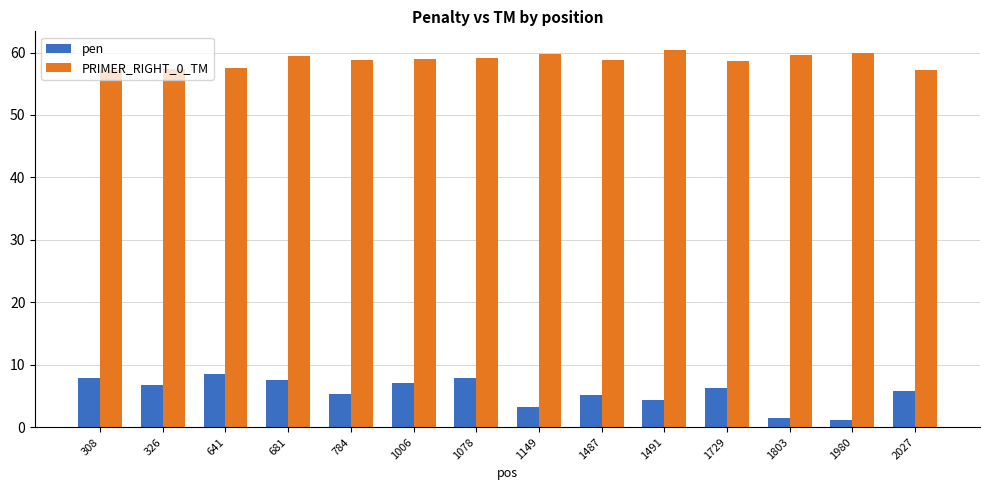

How many values in the pen series exceed 6?

7